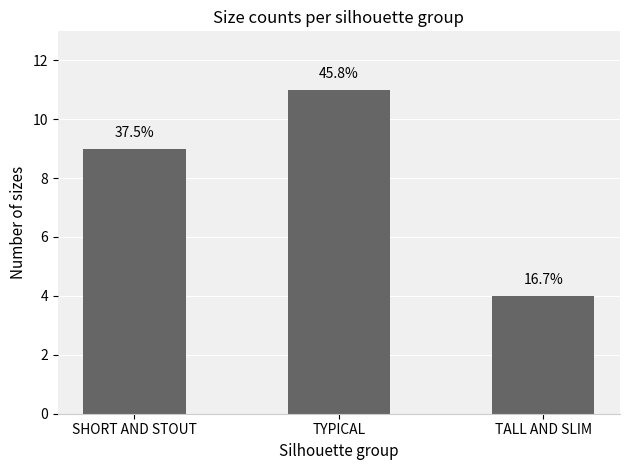

What is the value of the 3rd bar from the left?

4